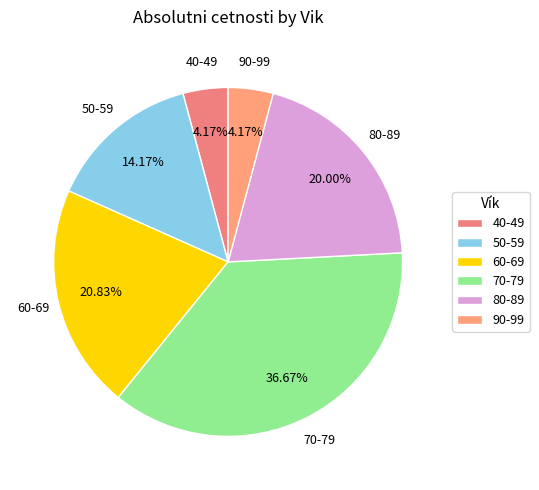

Is there a majority slice in this chart?

No